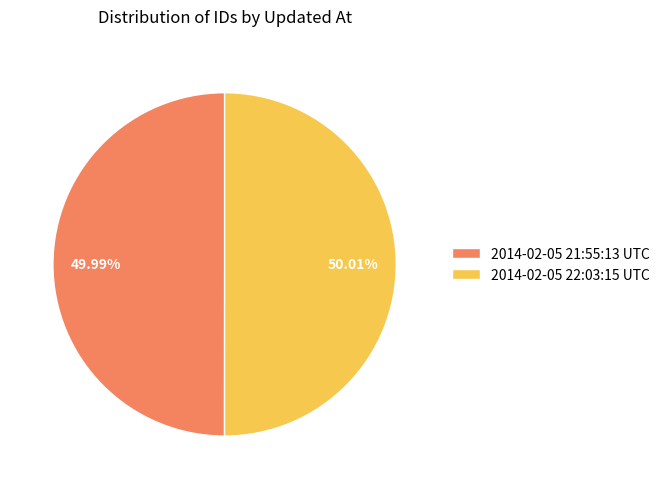

Is there any slice that represents more than half of the pie?

Yes